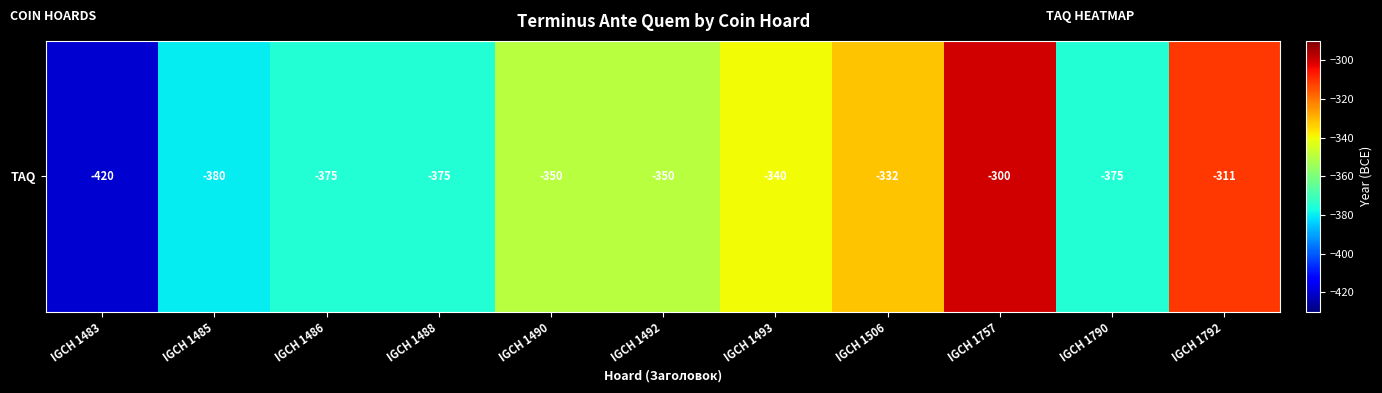

Rank the categories by value from highest to lowest.

IGCH 1757, IGCH 1792, IGCH 1506, IGCH 1493, IGCH 1490, IGCH 1492, IGCH 1486, IGCH 1488, IGCH 1790, IGCH 1485, IGCH 1483